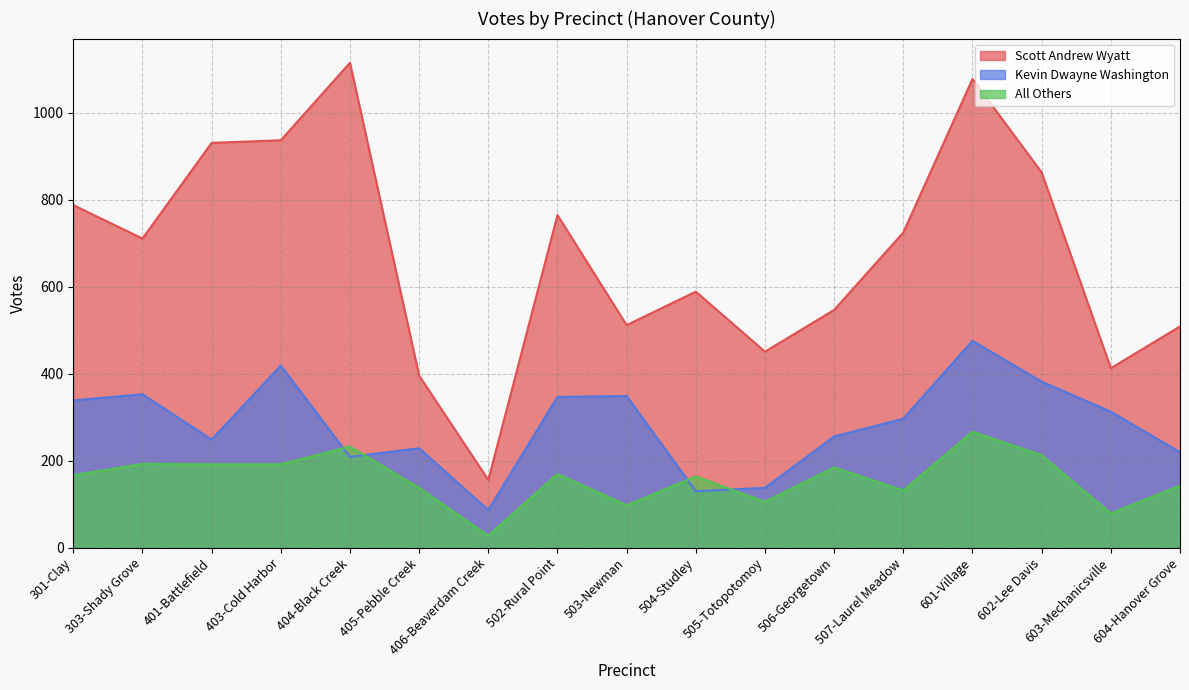

Between 404-Black Creek and 602-Lee Davis, which series saw the biggest shift?

Scott Andrew Wyatt